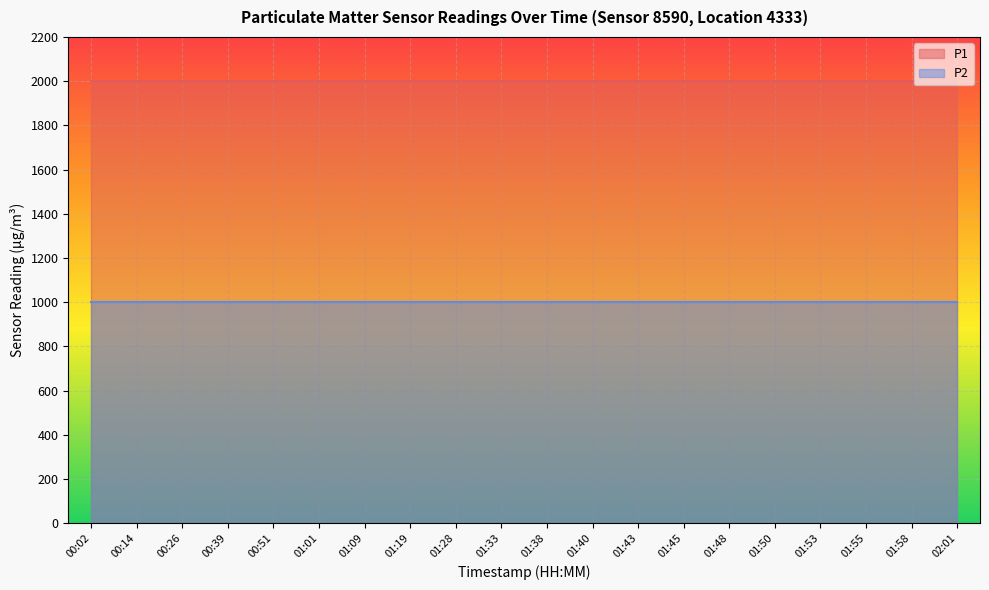

Which series has the largest total across all categories?

P1